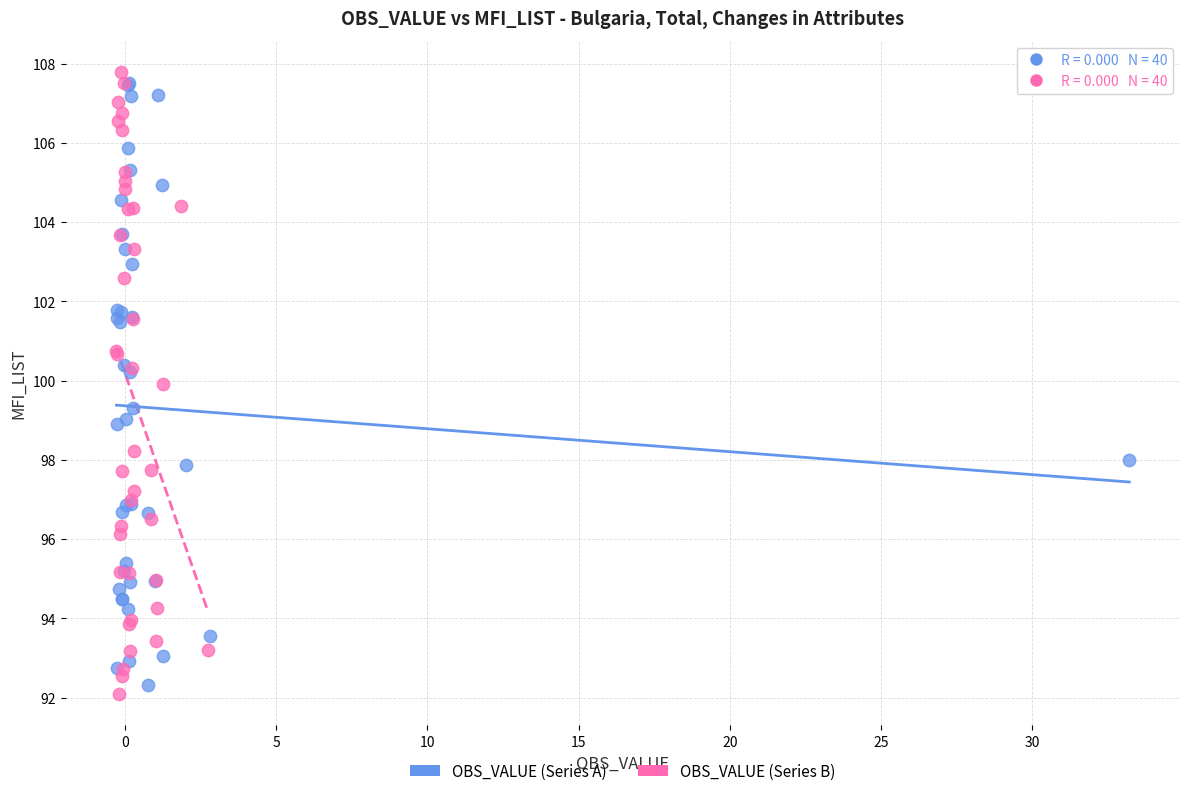

Which series reaches the minimum Y coordinate?

OBS_VALUE (Series B)